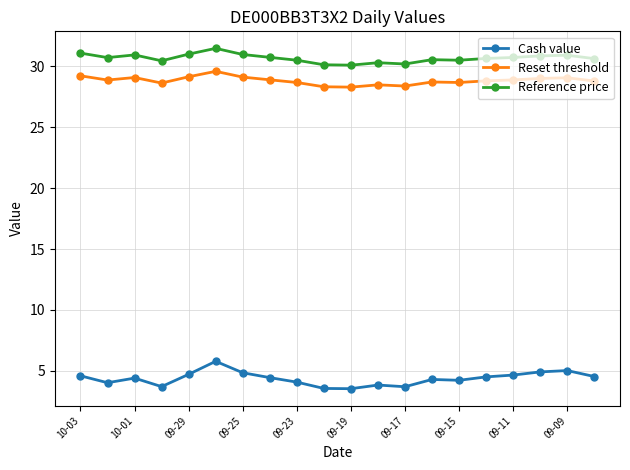

What is the greatest value displayed?

31.5